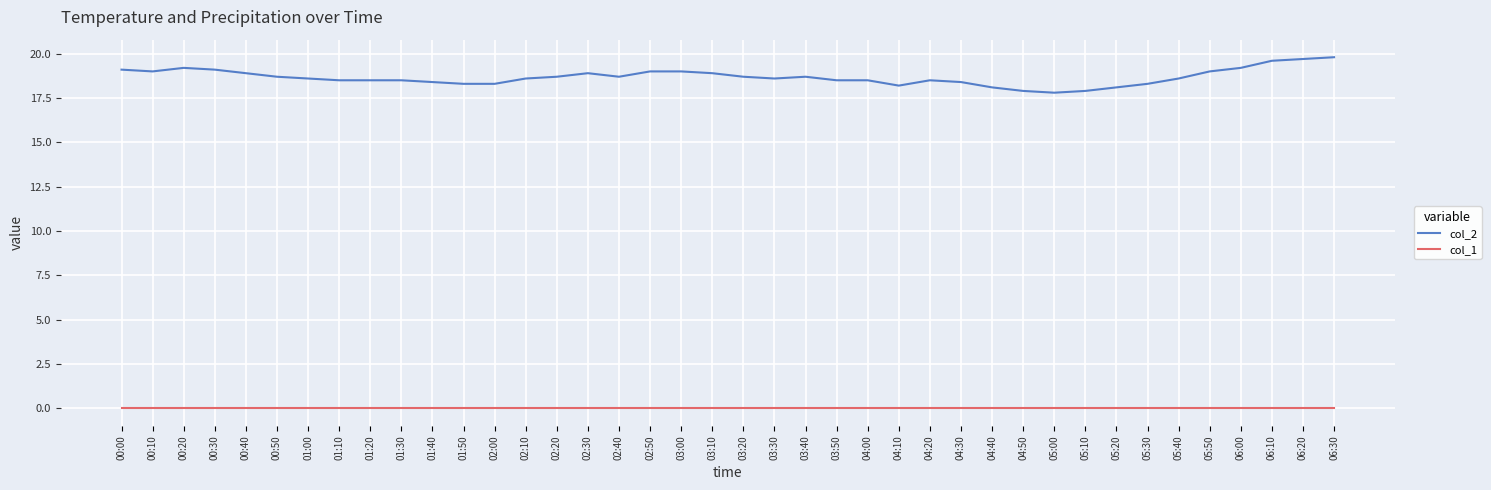

What is the total value across all series at 06:20?

19.7